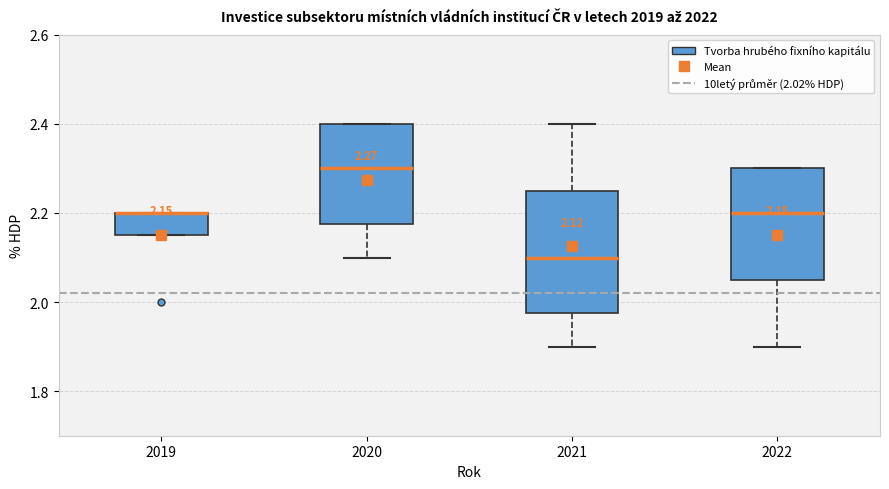

Comparing the boxes themselves (not the whiskers), which one is the tallest?

2021